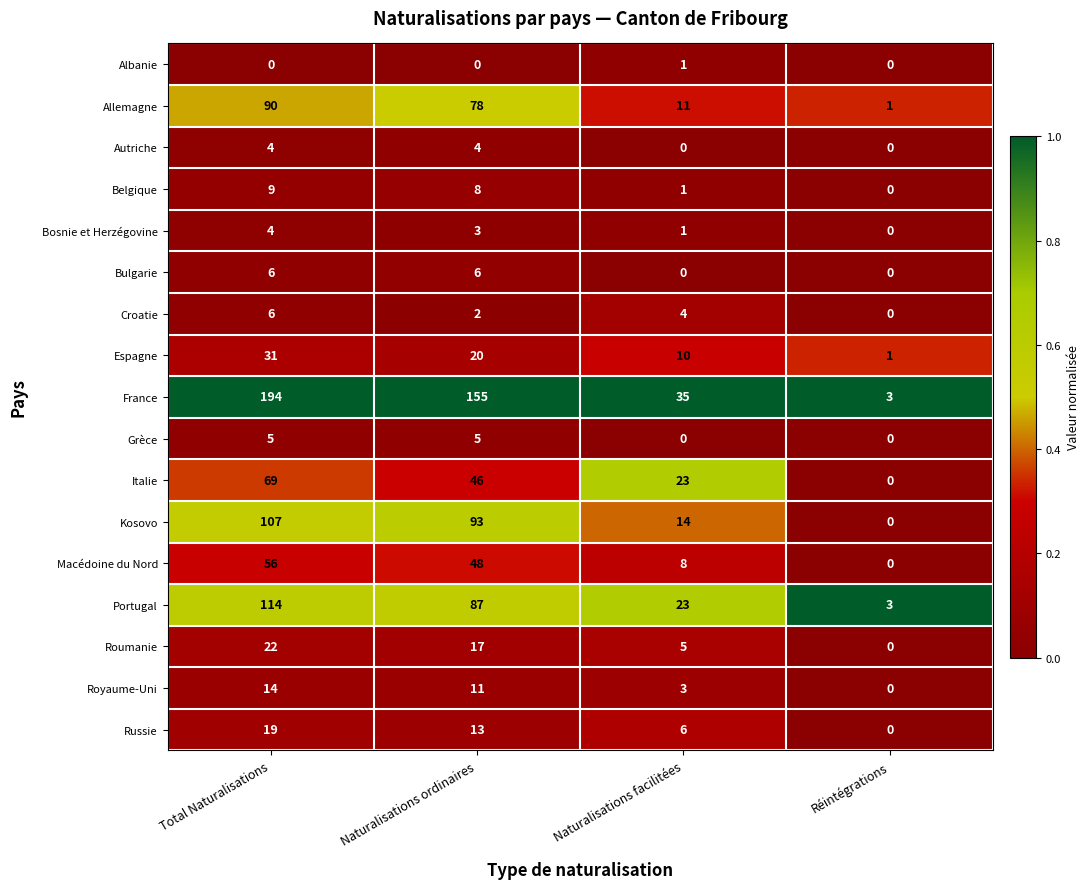

Which series has the widest spread of values?

France